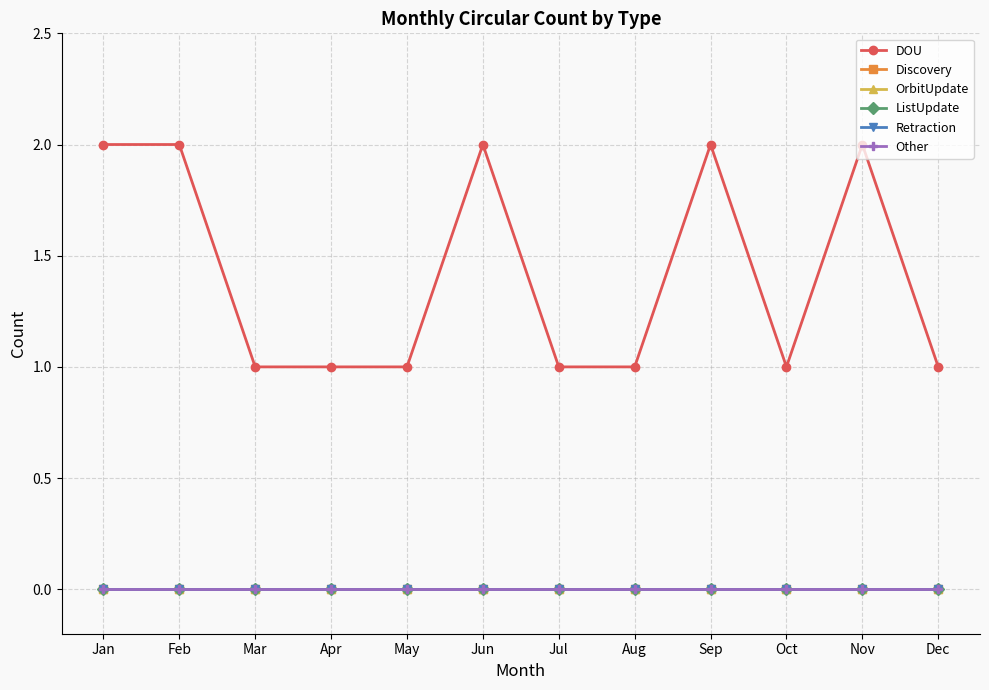

Where is Retraction nearest to the value 0?

Jan